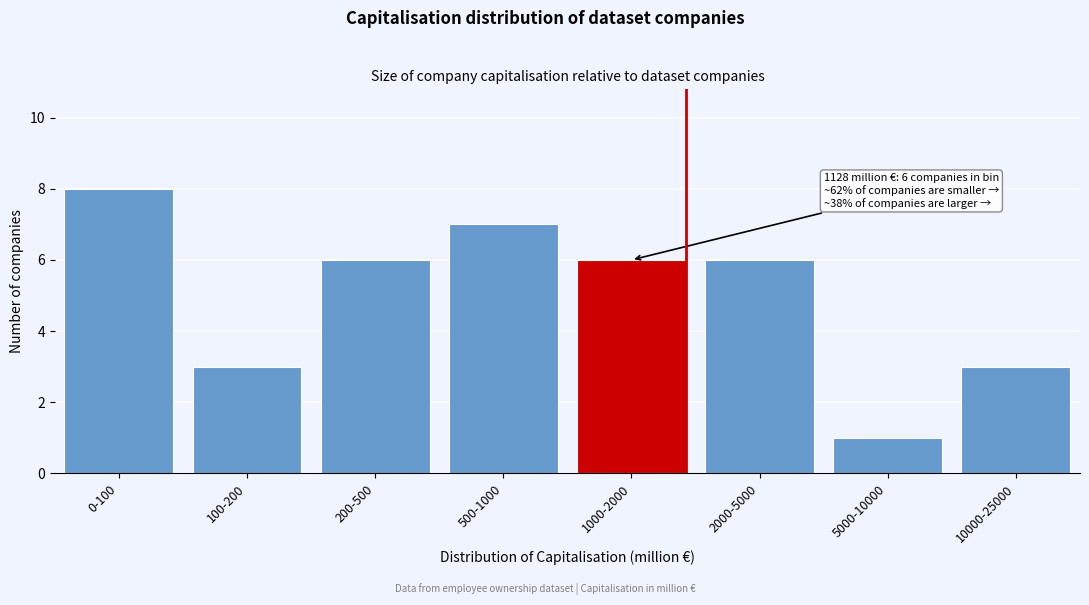

Reading left to right, list all the values displayed in this chart.

8	3	6	7	6	6	1	3